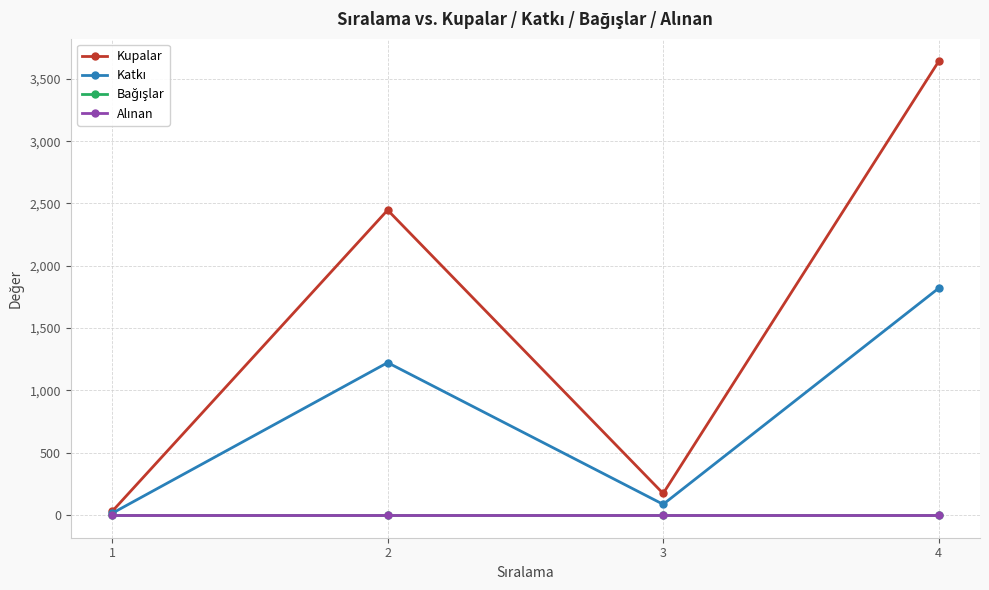

In Kupalar, how many points are lower than both neighbors (excluding endpoints)?

1